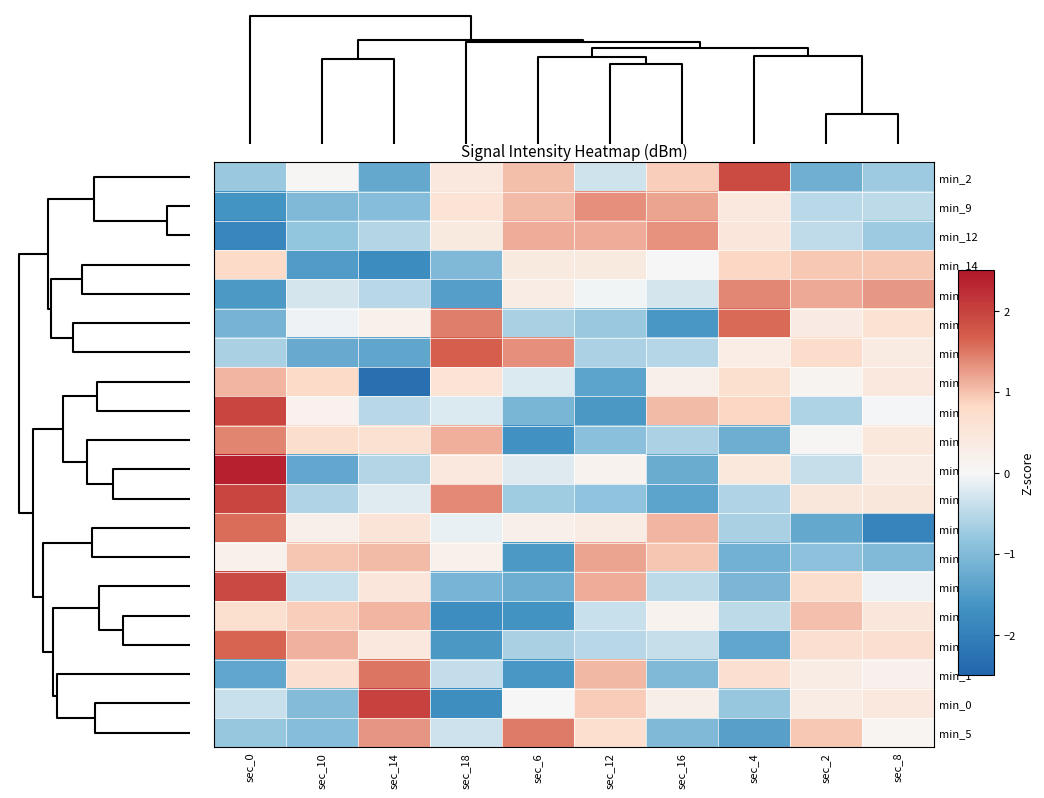

At how many categories does at least one series exceed 1?

10